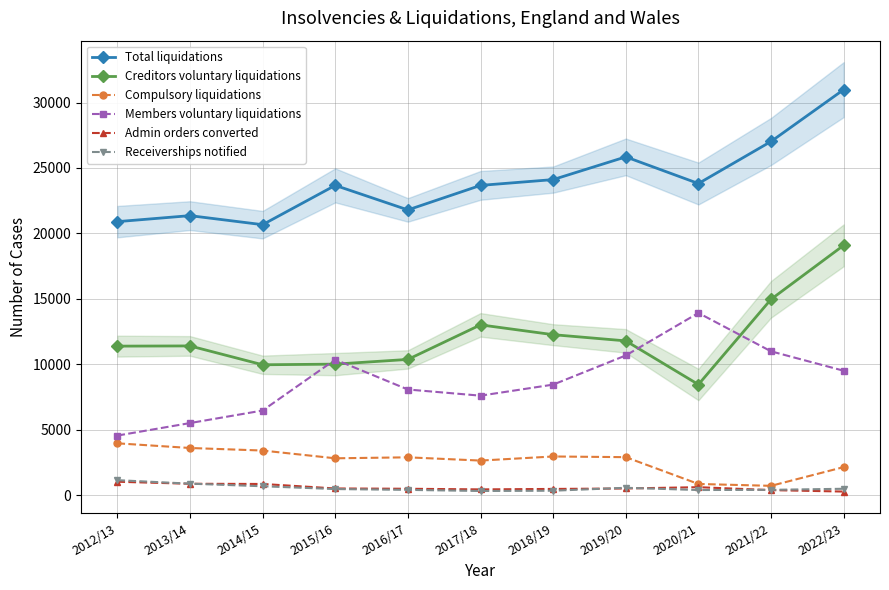

True or false: Creditors voluntary liquidations has a value of 10005 at 2015/16.

True